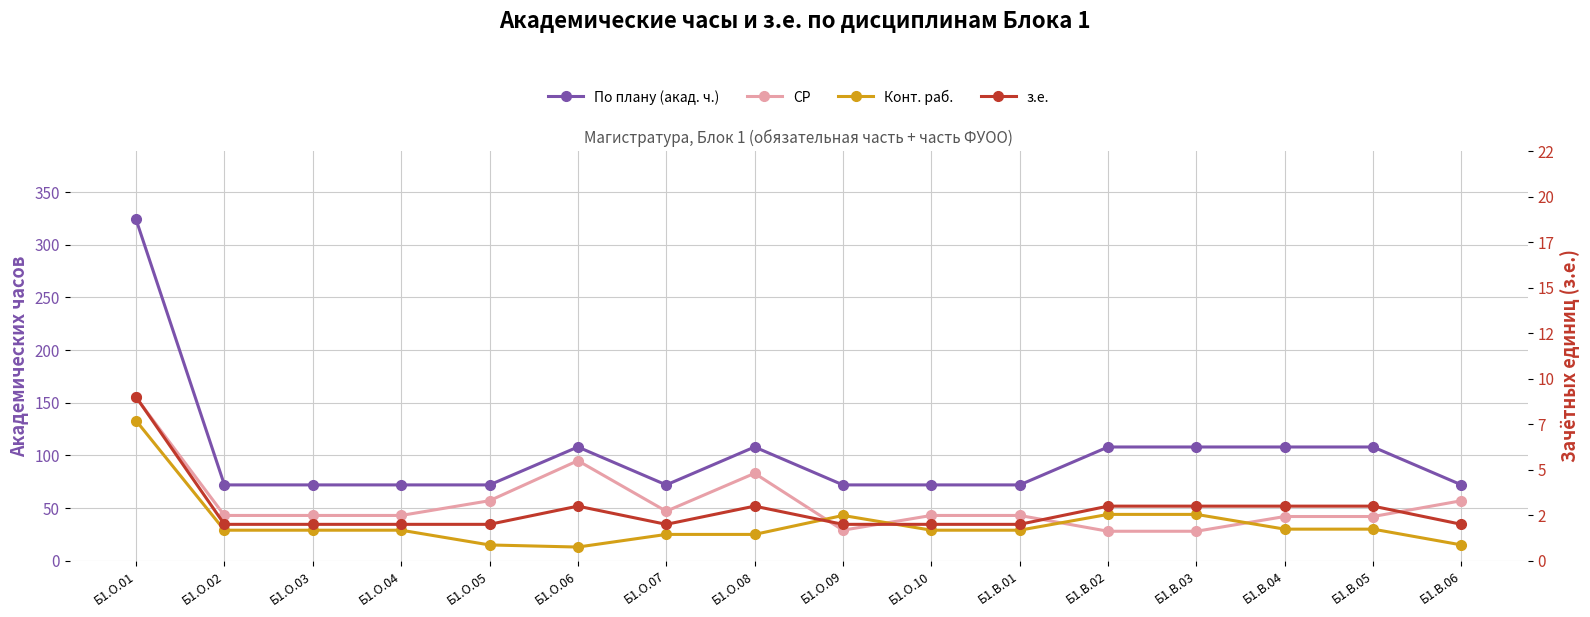

Count the number of data series in this chart.

4